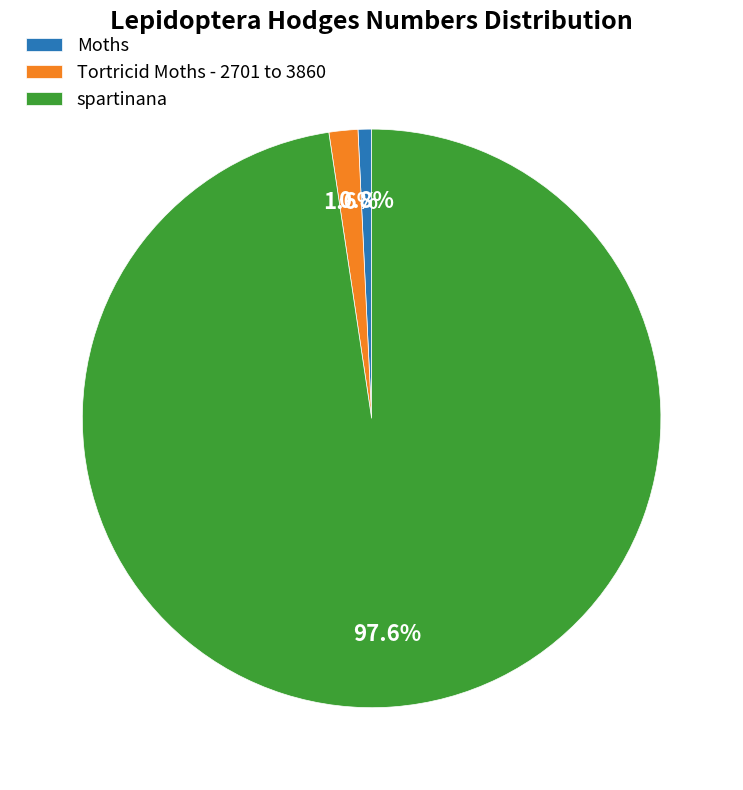

Does Moths represent more than half of the total?

No